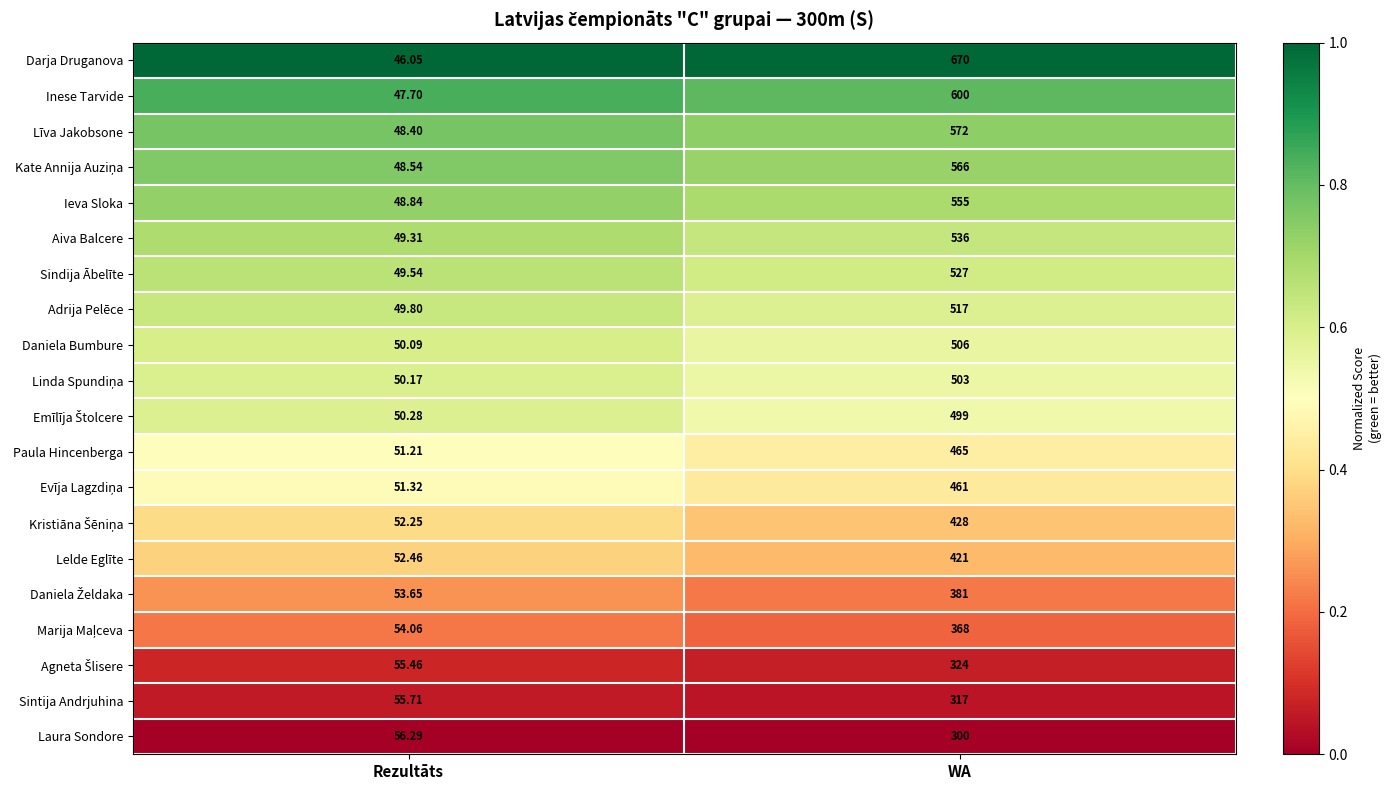

Which series has the widest spread of values?

Darja Druganova